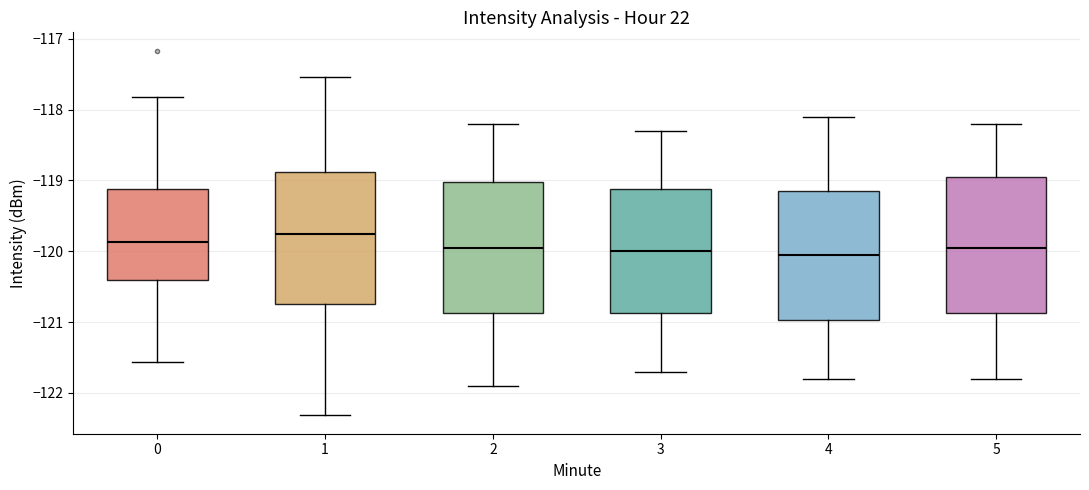

Where is the lower edge of the box at x = 0 on the y-axis? The values are not printed on the chart, so give them approximately, as read against the axis.

-120.4